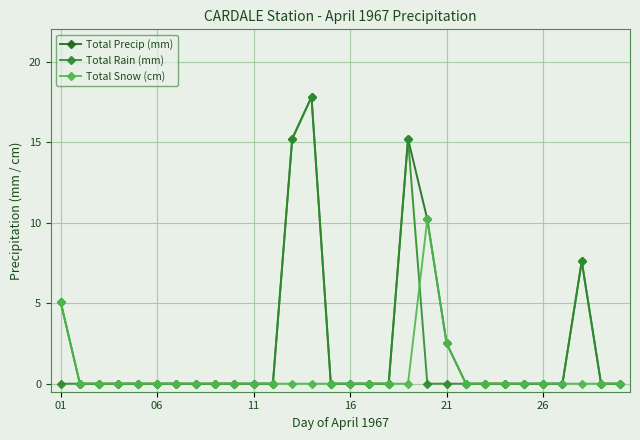

What is the maximum value for Total Snow (cm)?

10.2